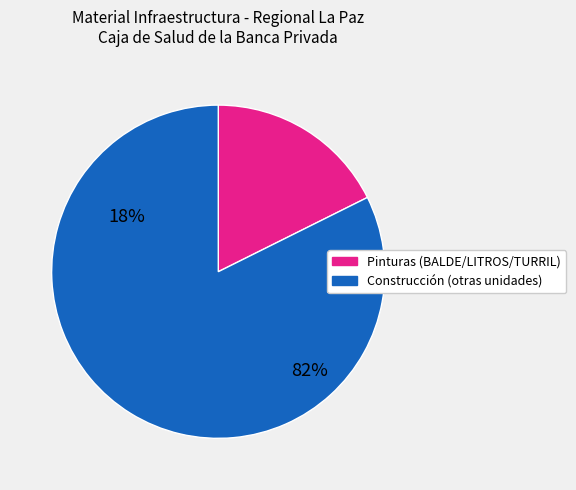

Is there any slice that represents more than half of the pie?

Yes